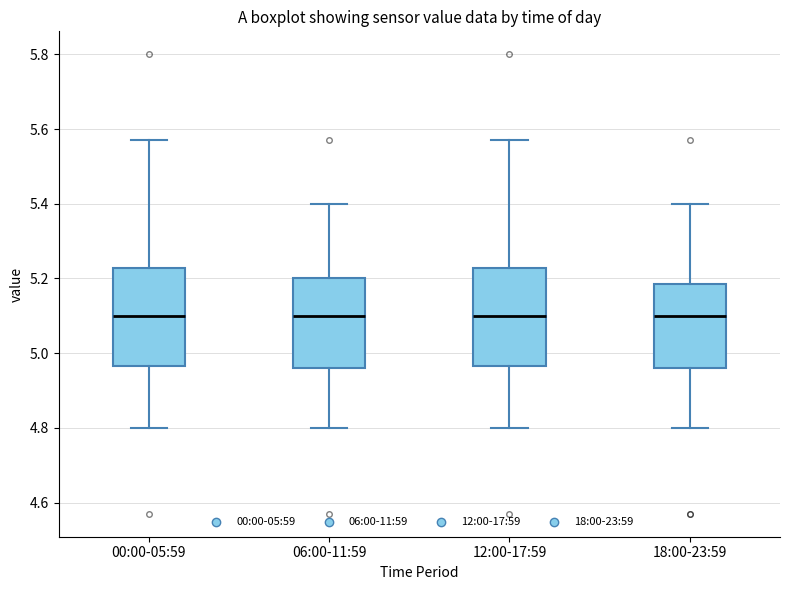

Reading left to right, read every box against the y-axis: the position of its median line, the range the box covers, and the ends of its whiskers. The values are not printed on the chart, so give them approximately, as read against the axis.

00:00-05:59: median 5.10, box 4.96 to 5.22, whiskers 4.80 to 5.58
06:00-11:59: median 5.10, box 4.96 to 5.20, whiskers 4.80 to 5.40
12:00-17:59: median 5.10, box 4.96 to 5.22, whiskers 4.80 to 5.58
18:00-23:59: median 5.10, box 4.96 to 5.18, whiskers 4.80 to 5.40